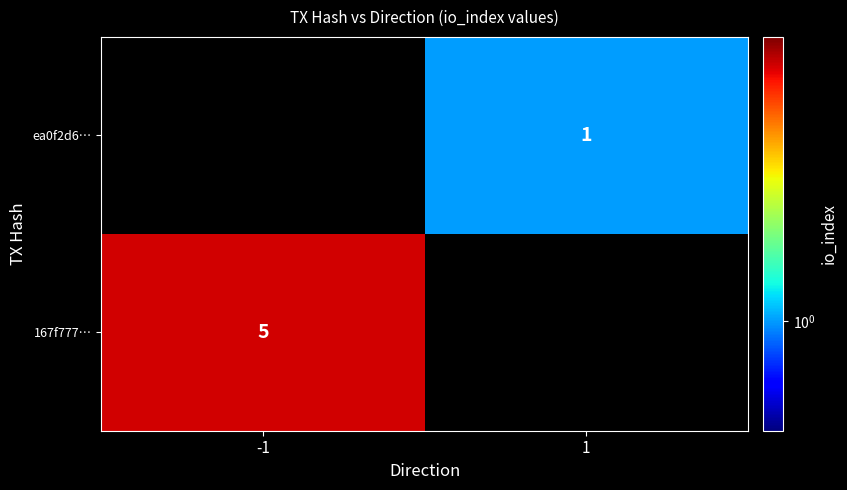

The ea0f2d6… series shows 1 at 1. True or false?

True